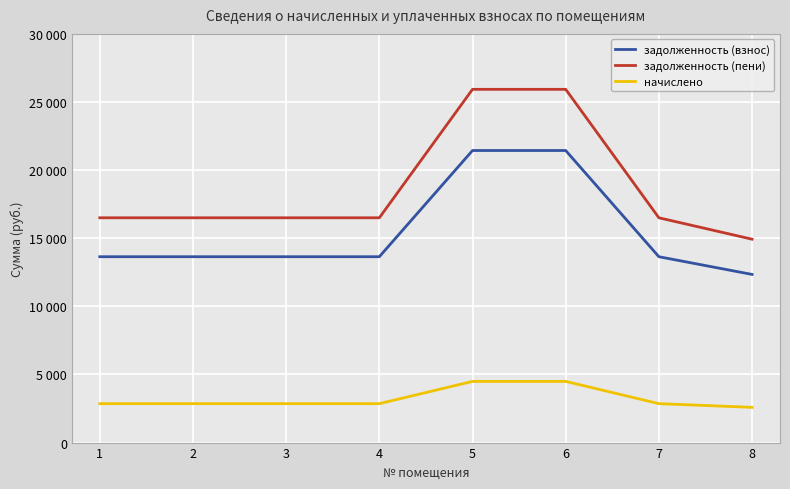

What is the smallest value displayed?

2585.5